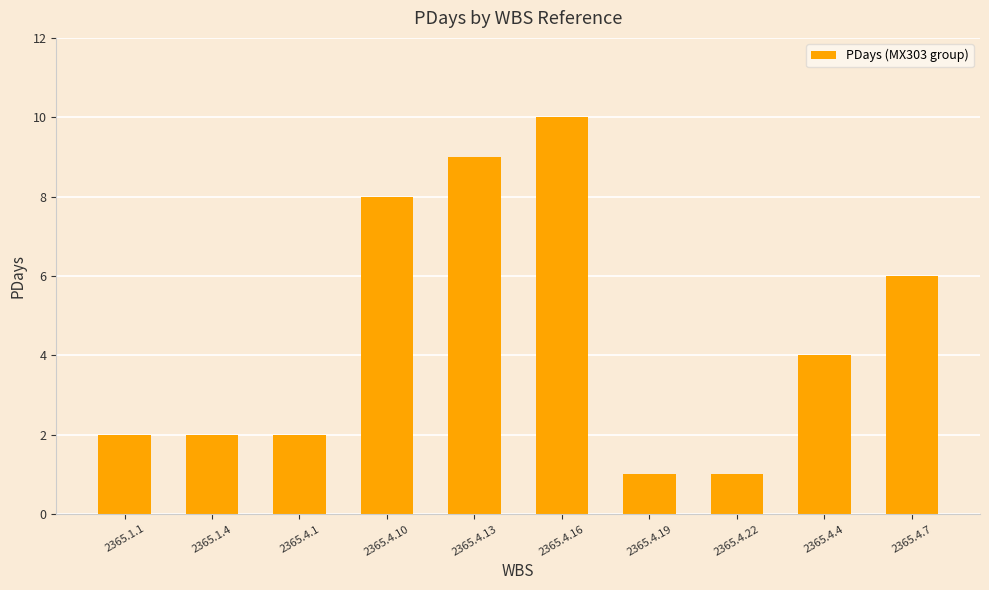

Reading left to right, what are all the values shown in this chart?

2365.1.1=2	2365.1.4=2	2365.4.1=2	2365.4.10=8	2365.4.13=9	2365.4.16=10	2365.4.19=1	2365.4.22=1	2365.4.4=4	2365.4.7=6